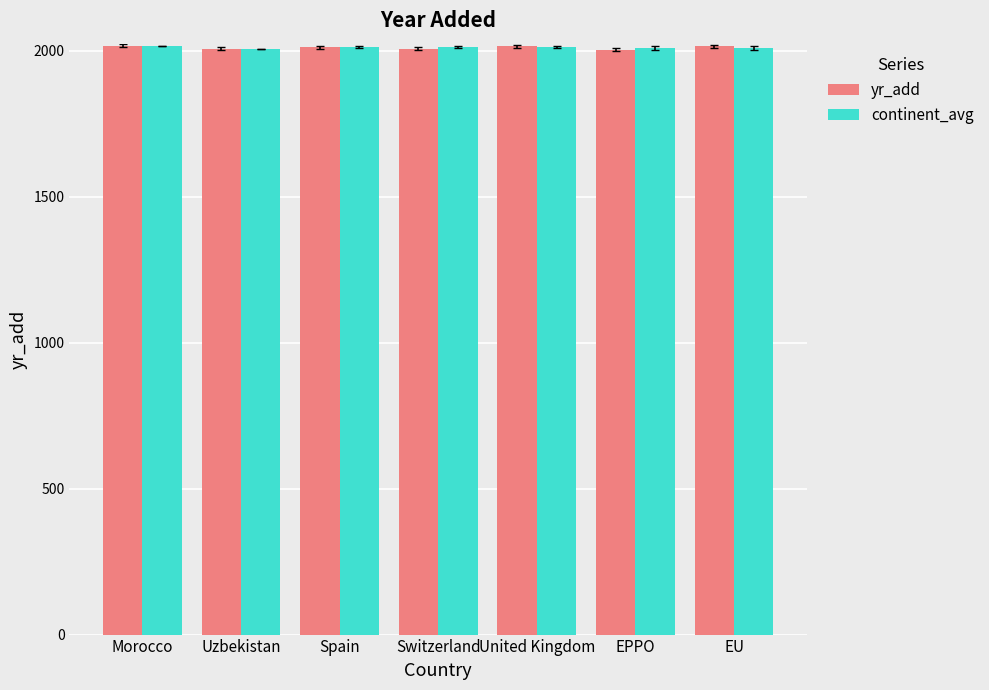

What is the spread (max minus min) of values at EPPO?

5.5